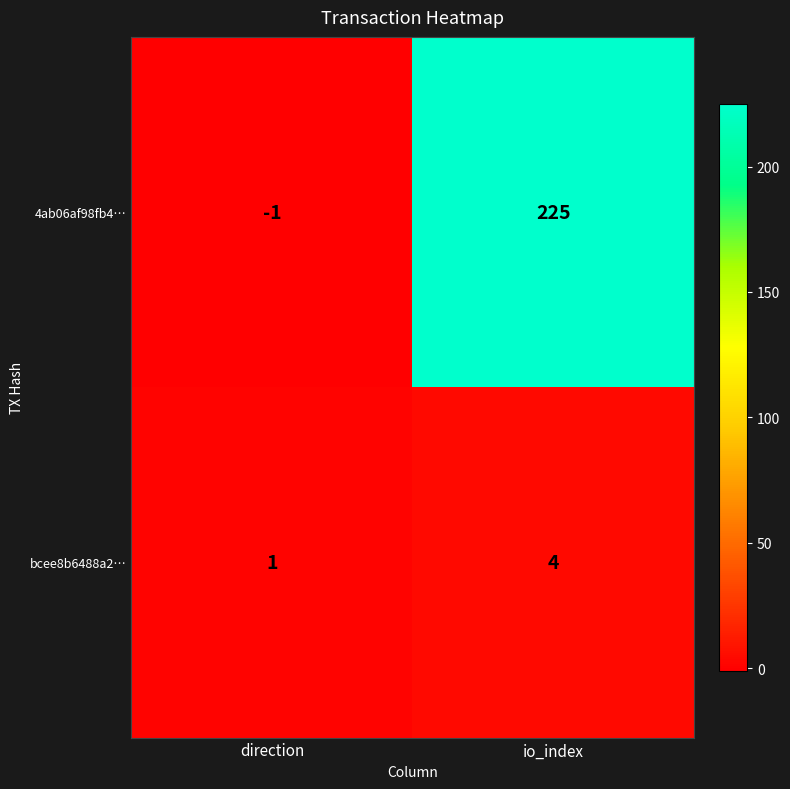

What is the difference between the highest and lowest values at io_index?

221